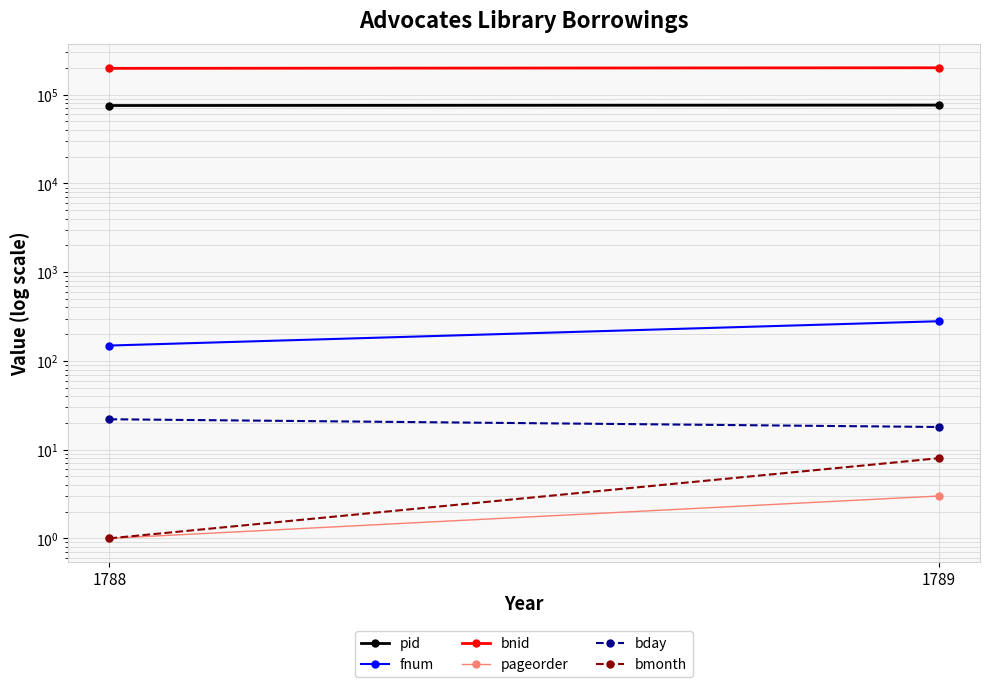

Reading right to left, list all the values displayed in this chart.

pid: 76413	75627
fnum: 280	149
bnid: 201458	198383
pageorder: 3	1
bday: 18	22
bmonth: 8	1